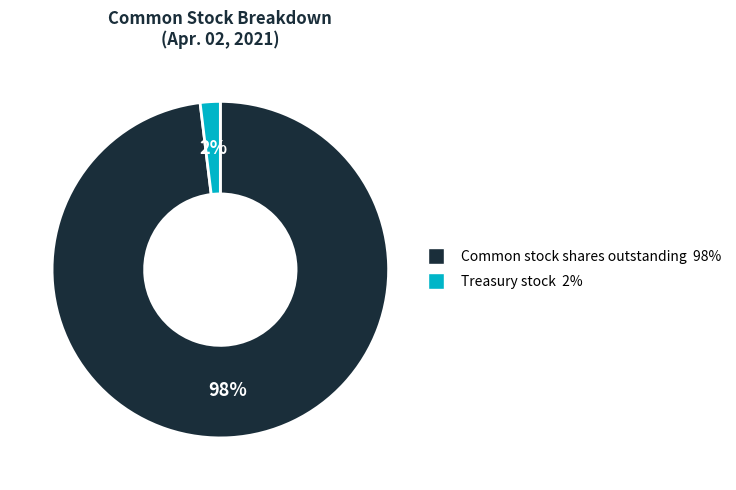

To the nearest percent, what is the average slice percentage?

50%